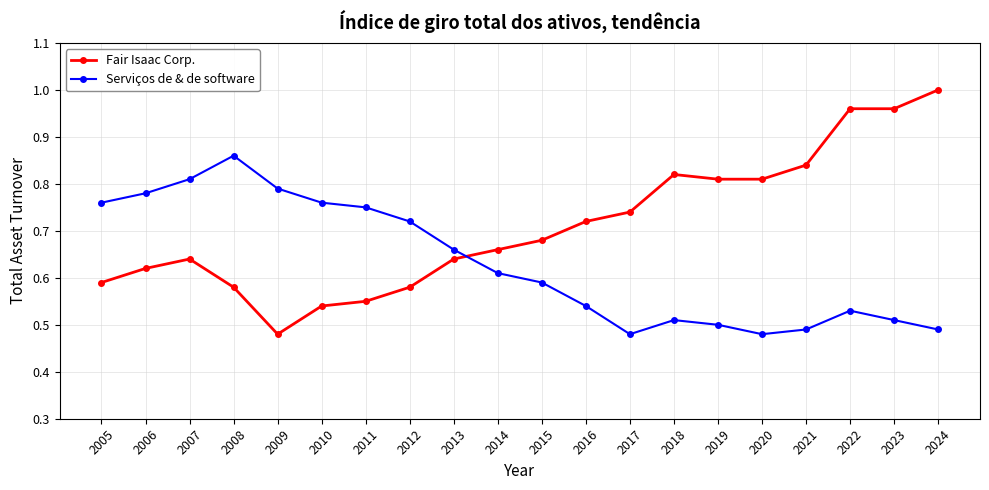

How many lines are shown in the chart?

2